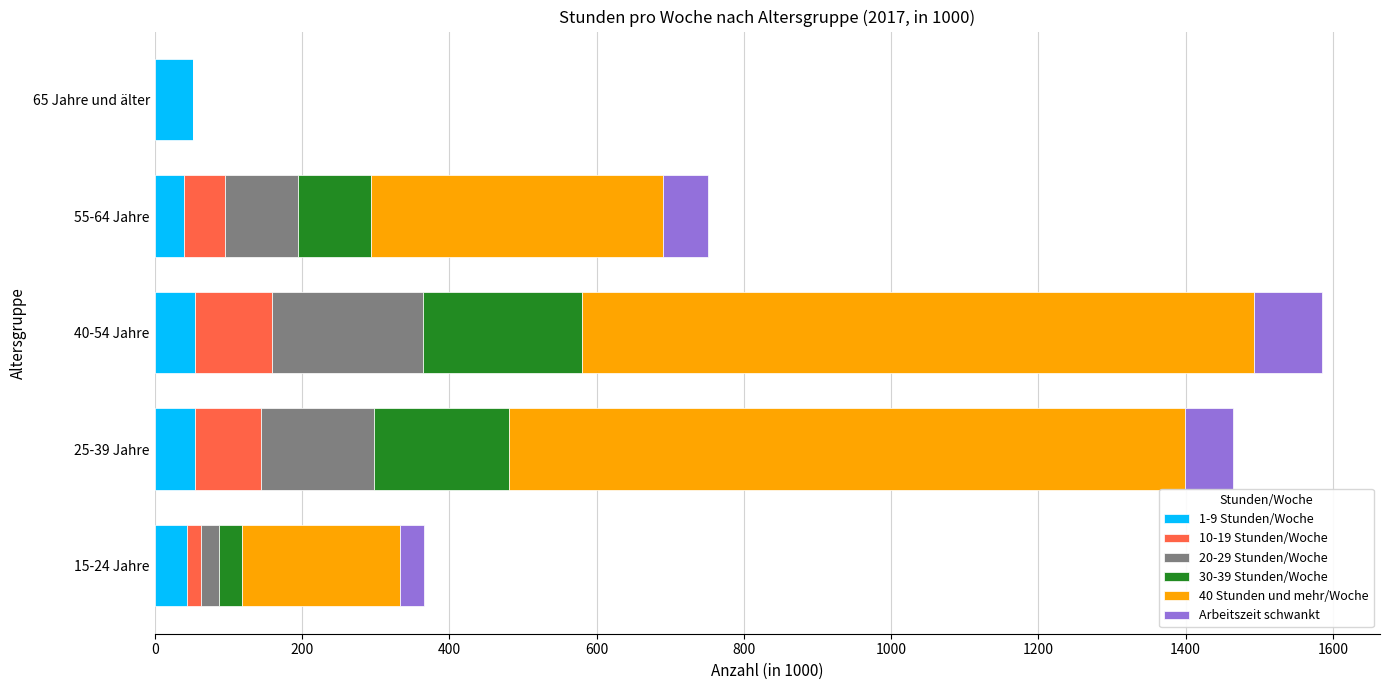

What is the highest value of the 1-9 Stunden/Woche series?

55.0